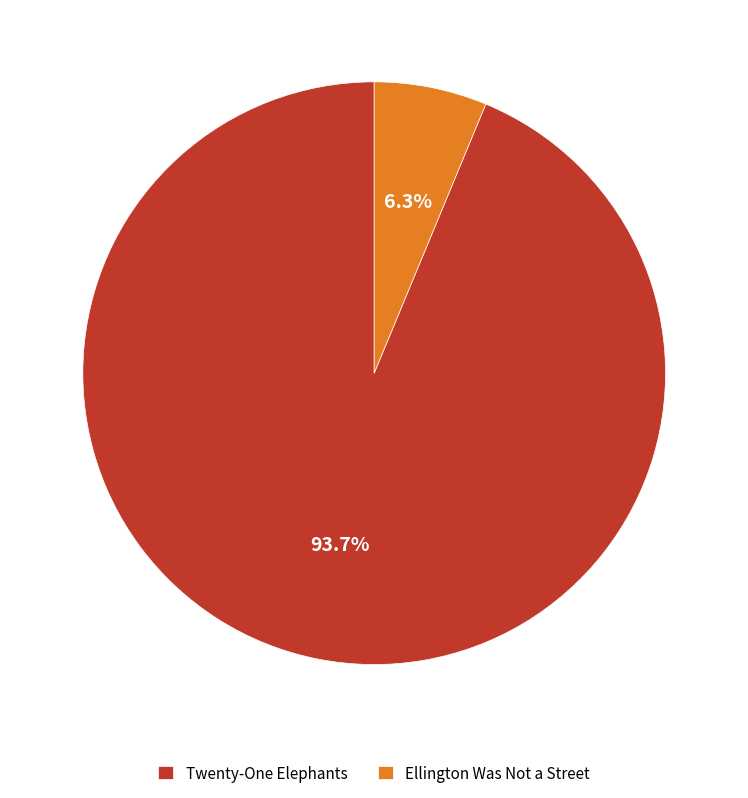

Which category has the biggest portion of the pie?

Twenty-One Elephants